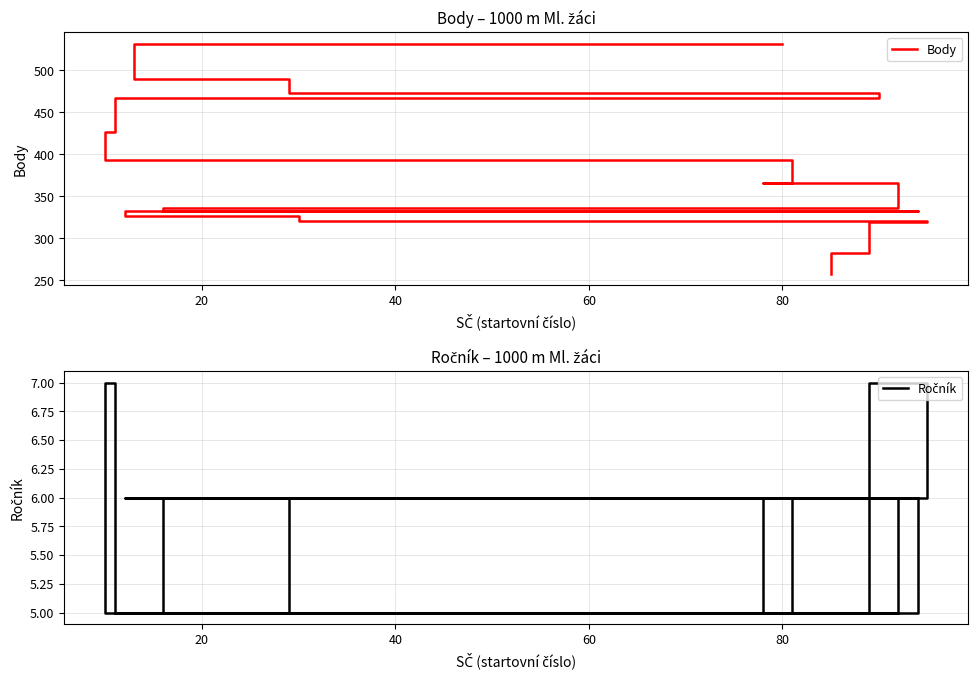

The value of Body at 40 is 473. True or false?

True